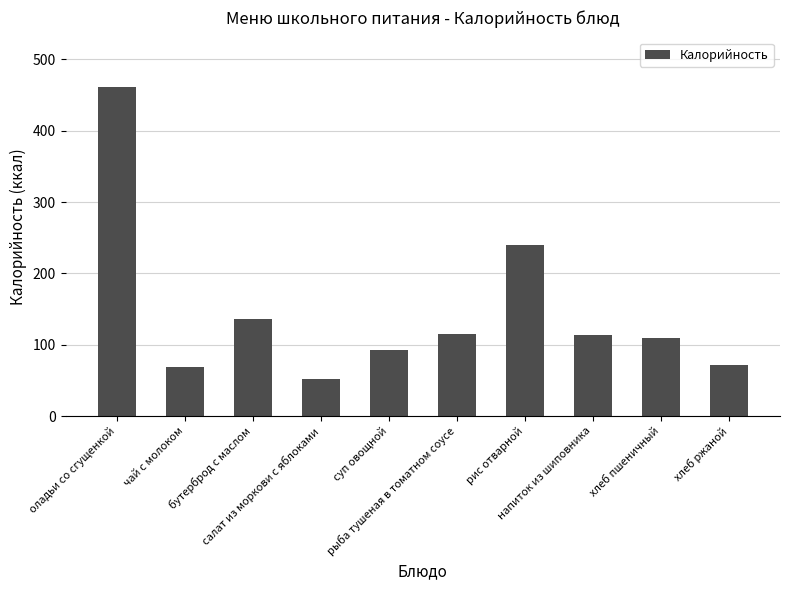

The chart shows a value of 157.6 at напиток из шиповника. True or false?

False